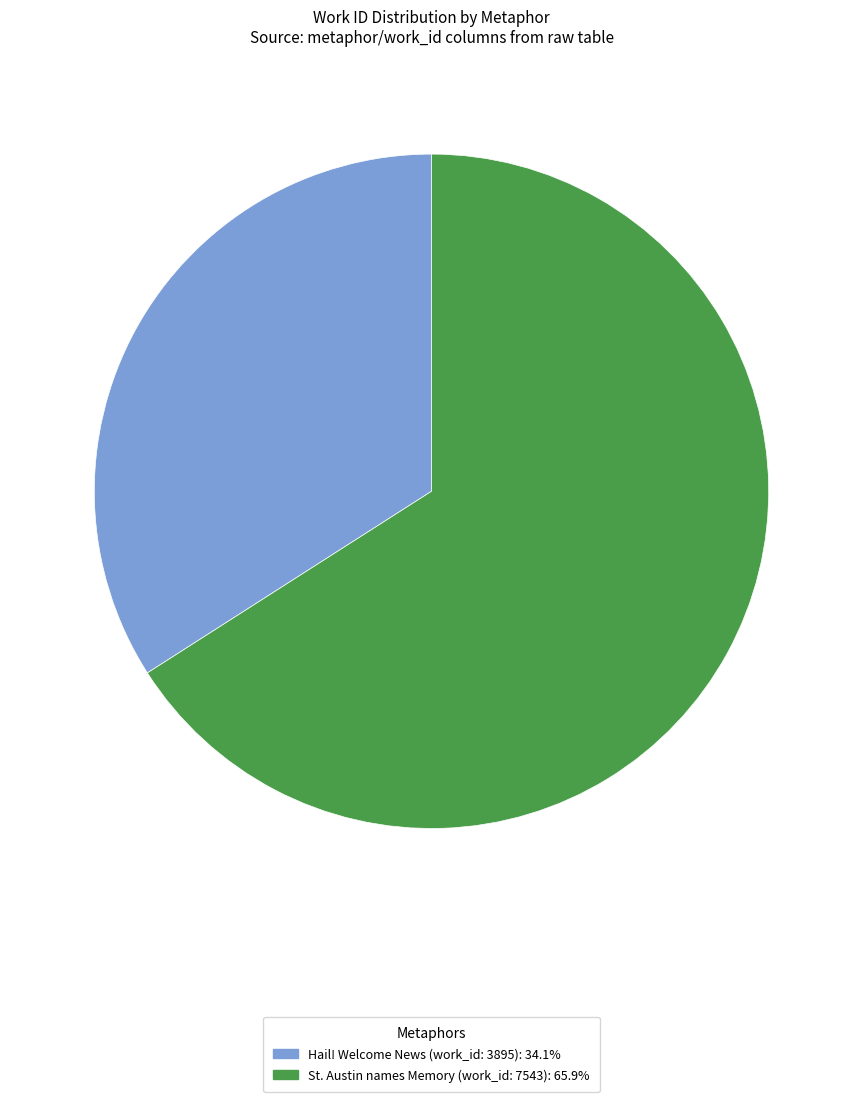

Is there any slice that represents more than half of the pie?

Yes